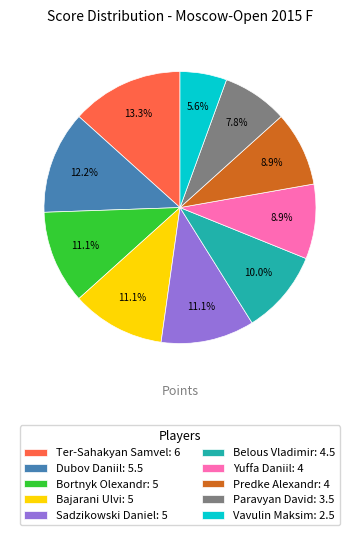

How many slices are in this pie chart?

10